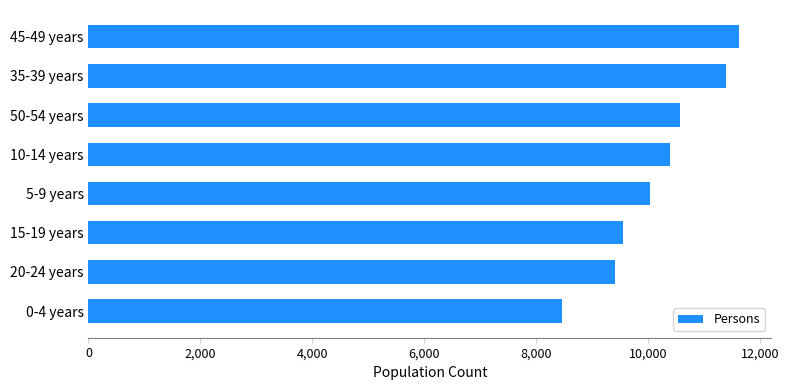

How many series are shown in this chart?

1